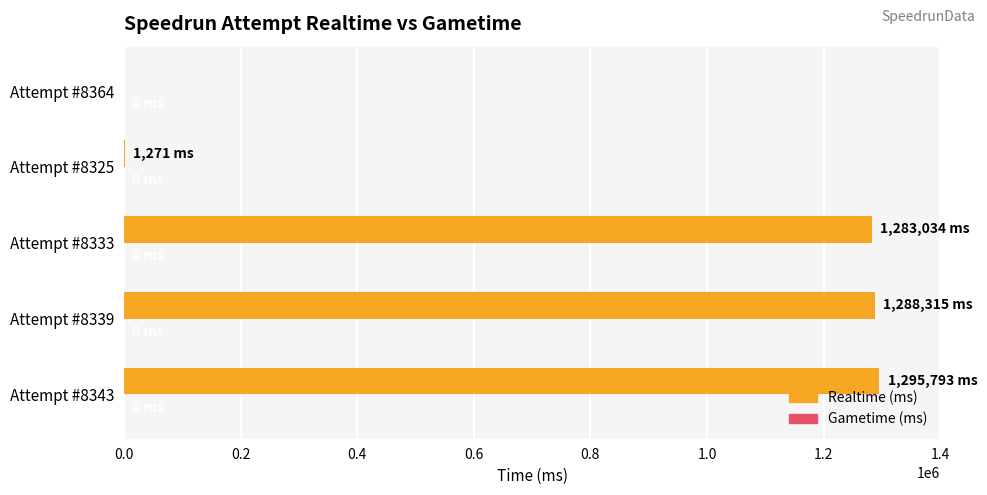

What is the change in value from Attempt #8333 to Attempt #8364?

-1283034